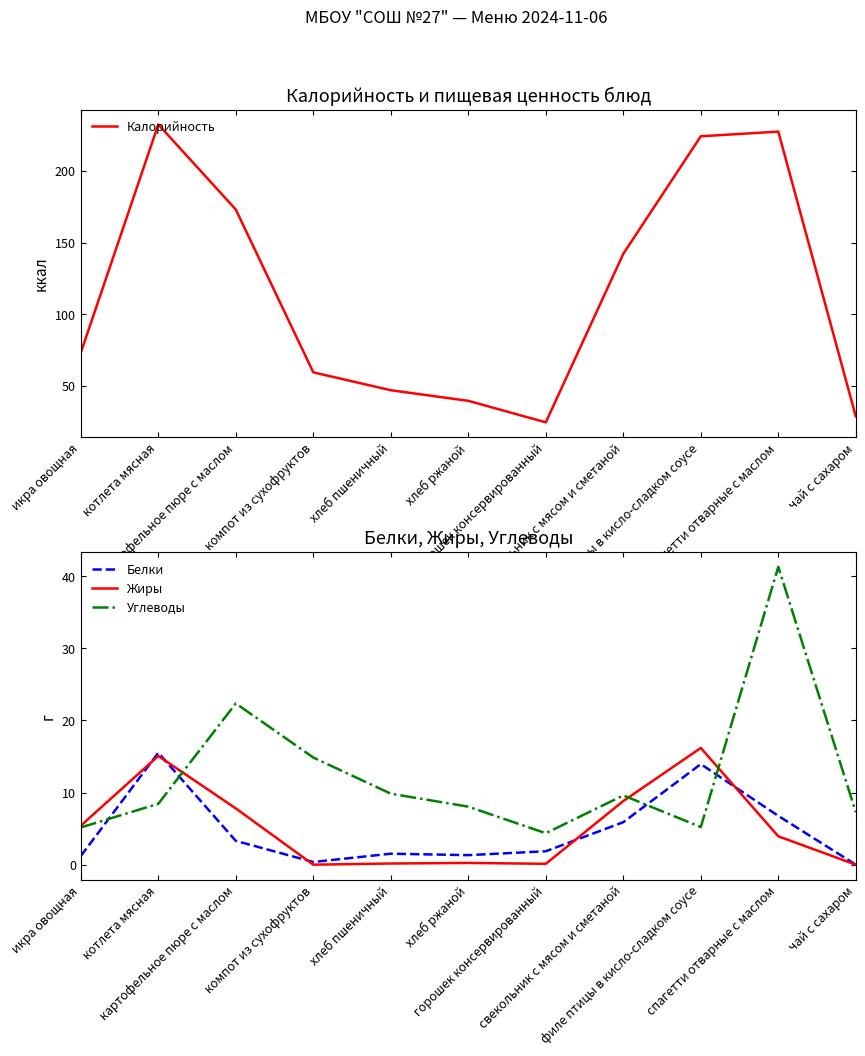

Reading right to left, transcribe all the data shown in this chart.

Калорийность: чай с сахаром=28.7	спагетти отварные с маслом=227.5	филе птицы в кисло-сладком соусе=224.2	свекольник с мясом и сметаной=142.2	горошек консервированный=24.6	хлеб ржаной=39.6	хлеб пшеничный=47.0	компот из сухофруктов=59.5	картофельное пюре с маслом=173.1	котлета мясная=232.5	икра овощная=73.2
Белки: чай с сахаром=0.0	спагетти отварные с маслом=6.8	филе птицы в кисло-сладком соусе=13.9	свекольник с мясом и сметаной=5.9	горошек консервированный=1.9	хлеб ржаной=1.3	хлеб пшеничный=1.5	компот из сухофруктов=0.4	картофельное пюре с маслом=3.3	котлета мясная=15.5	икра овощная=1.2
Жиры: чай с сахаром=0.0	спагетти отварные с маслом=3.9	филе птицы в кисло-сладком соусе=16.2	свекольник с мясом и сметаной=8.8	горошек консервированный=0.1	хлеб ржаной=0.2	хлеб пшеничный=0.2	компот из сухофруктов=0.0	картофельное пюре с маслом=7.8	котлета мясная=15.1	икра овощная=5.4
Углеводы: чай с сахаром=7.3	спагетти отварные с маслом=41.3	филе птицы в кисло-сладком соусе=5.2	свекольник с мясом и сметаной=9.6	горошек консервированный=4.4	хлеб ржаной=8.0	хлеб пшеничный=9.8	компот из сухофруктов=14.8	картофельное пюре с маслом=22.4	котлета мясная=8.4	икра овощная=5.2